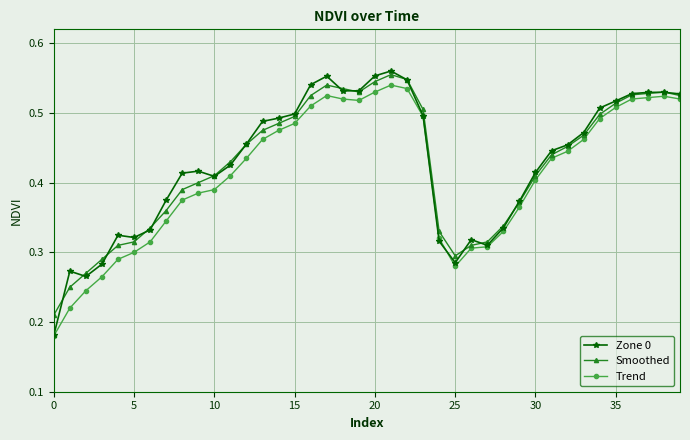

In Trend, how many points are lower than both neighbors (excluding endpoints)?

2